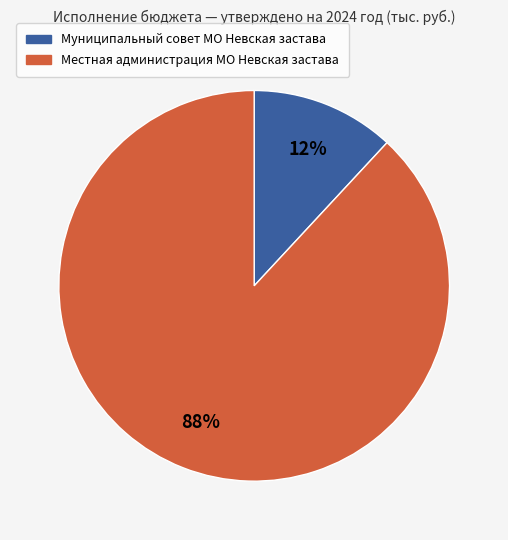

To the nearest percent, what is the difference between the Муниципальный совет МО Невская застава and Местная администрация МО Невская застава slice percentages?

76%